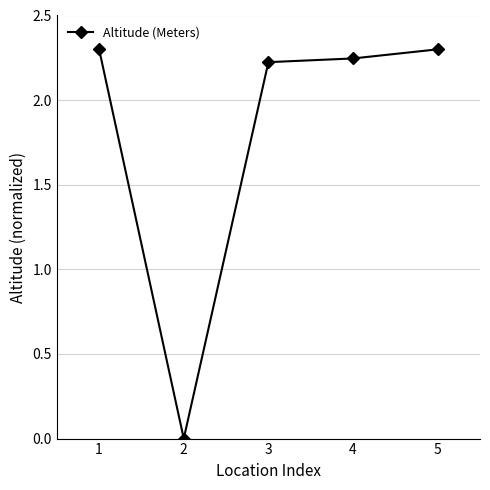

The chart shows a value of 3.4 at 4. True or false?

False